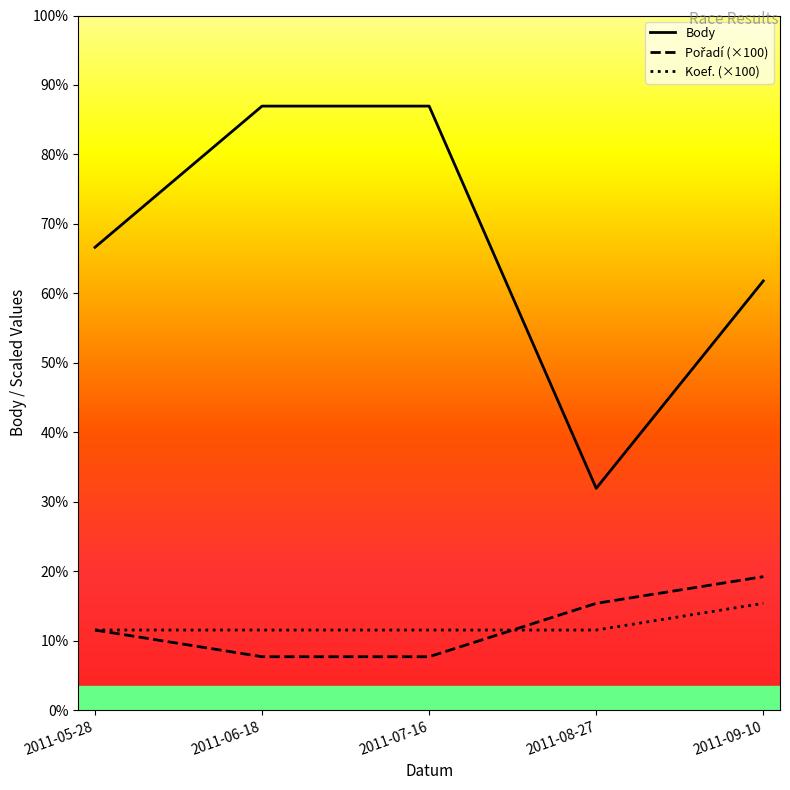

Reading left to right, transcribe all the data shown in this chart.

Body: 2011-05-28=1734	2011-06-18=2263	2011-07-16=2263	2011-08-27=831	2011-09-10=1608
Pořadí: 2011-05-28=300	2011-06-18=200	2011-07-16=200	2011-08-27=400	2011-09-10=500
Koef.: 2011-05-28=300	2011-06-18=300	2011-07-16=300	2011-08-27=300	2011-09-10=400